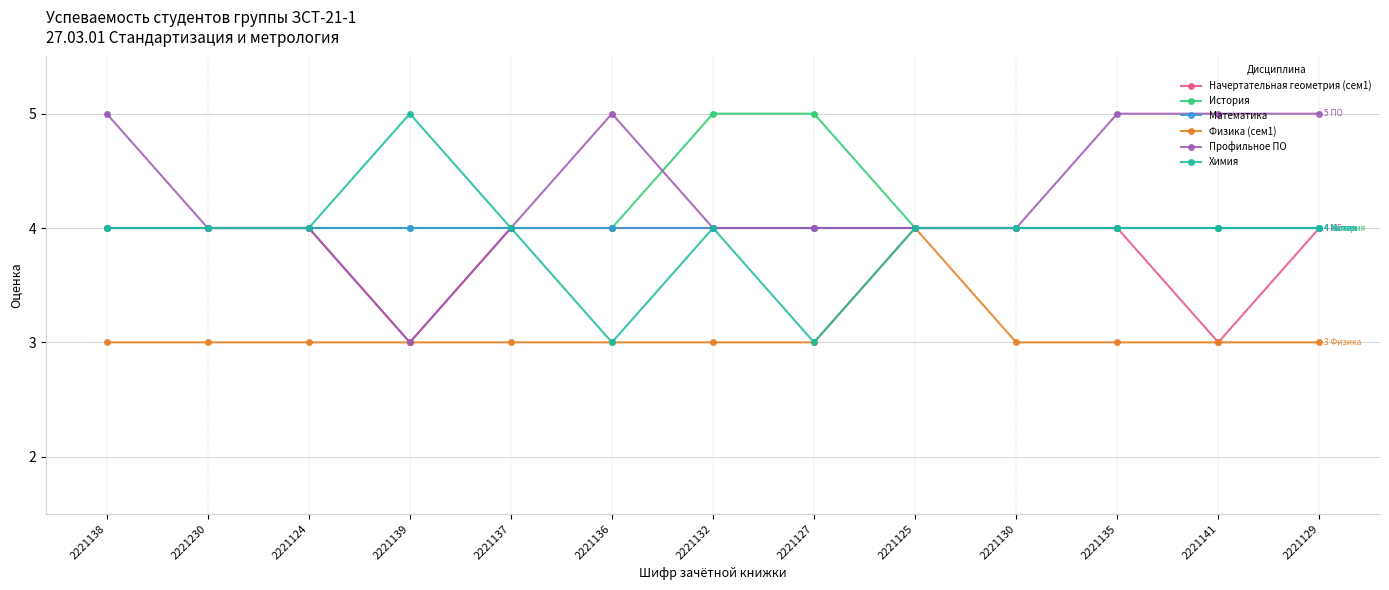

What is the total value across all series at 2221138?

24